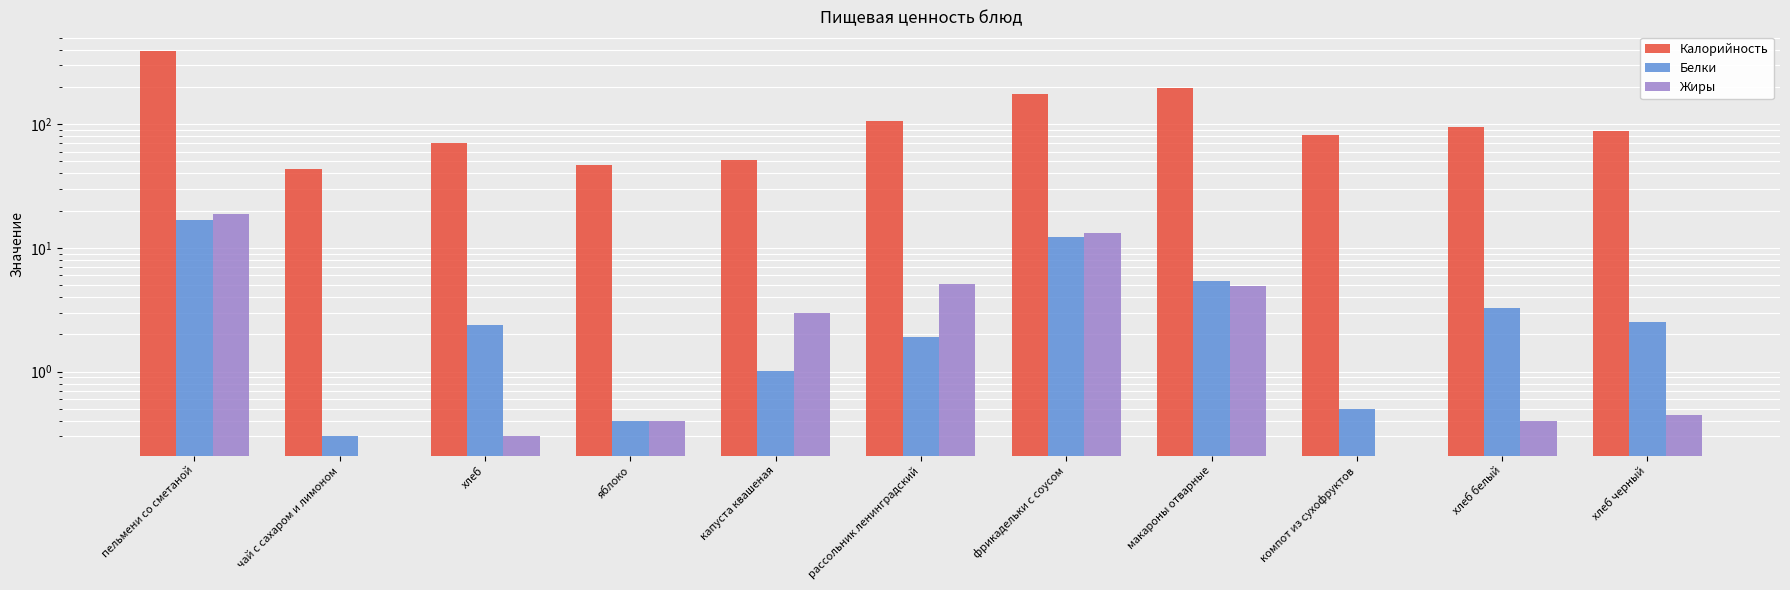

What are all the series names shown in the legend?

Калорийность, Белки, Жиры